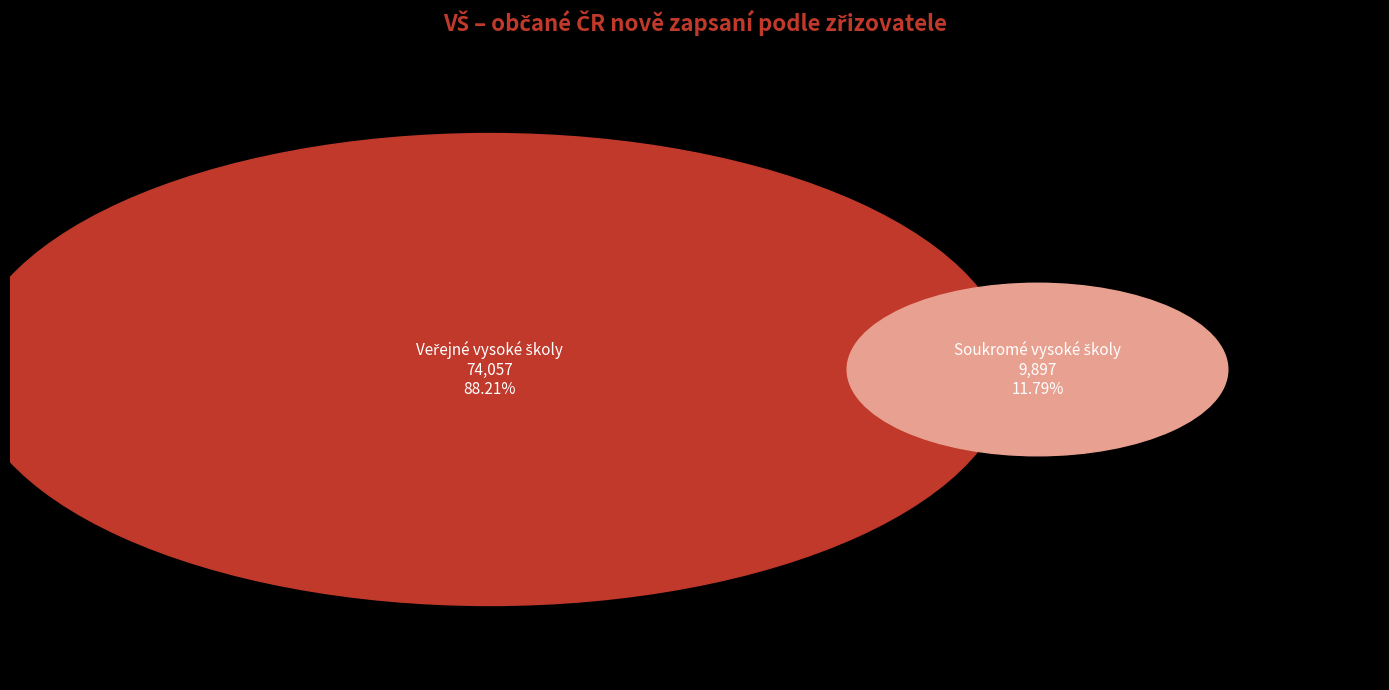

Between Soukromé vysoké školy and Veřejné vysoké školy, which is larger?

Veřejné vysoké školy